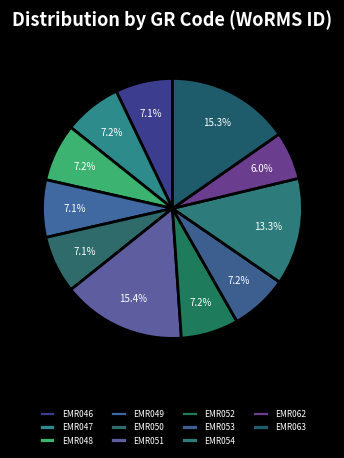

Does any single category account for the majority?

No